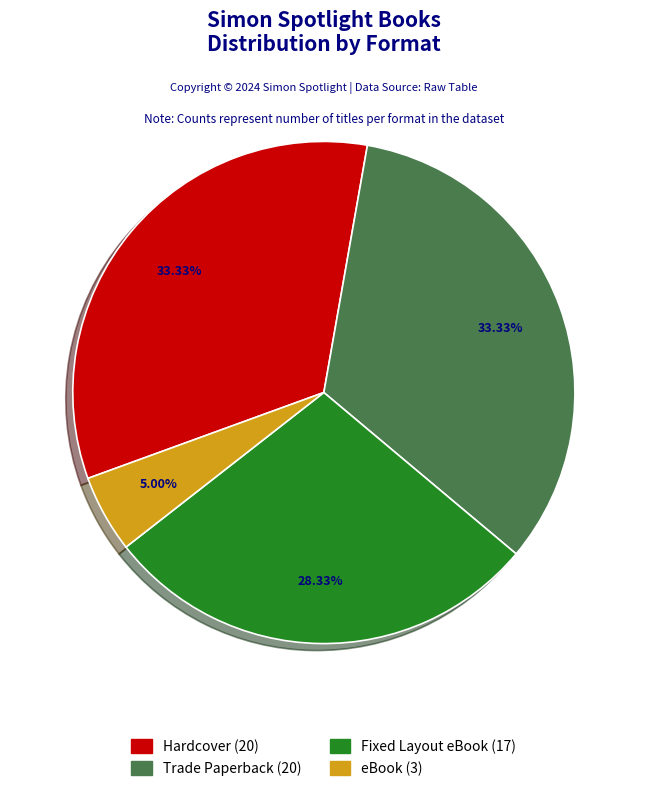

How many segments does this pie chart have?

4